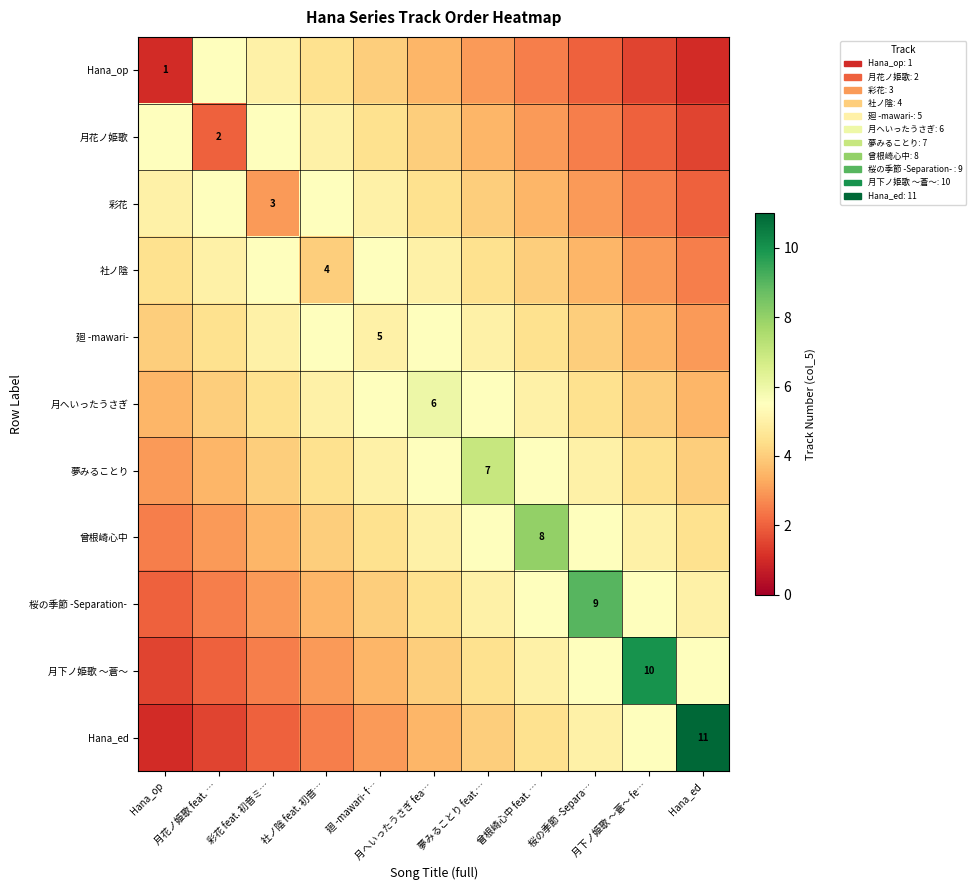

What is the minimum value for Hana_op?

1.0